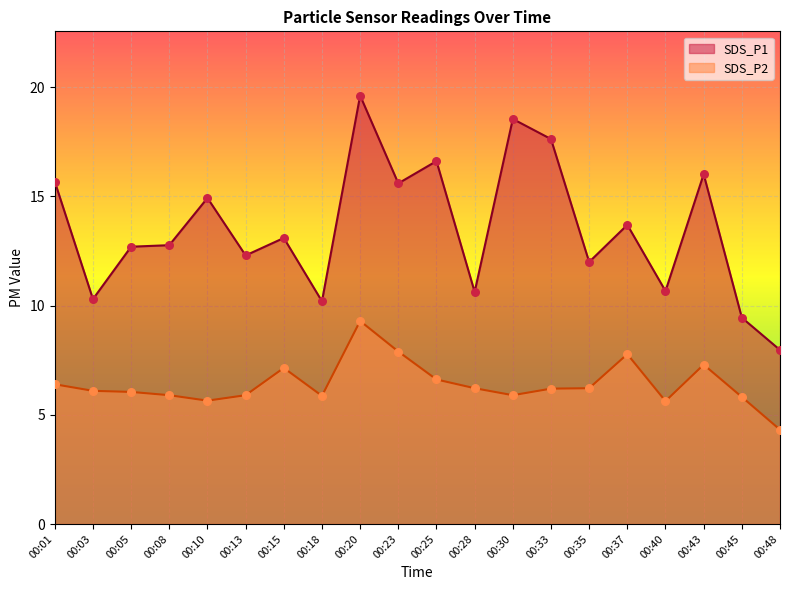

Which series has the largest total across all categories?

SDS_P1